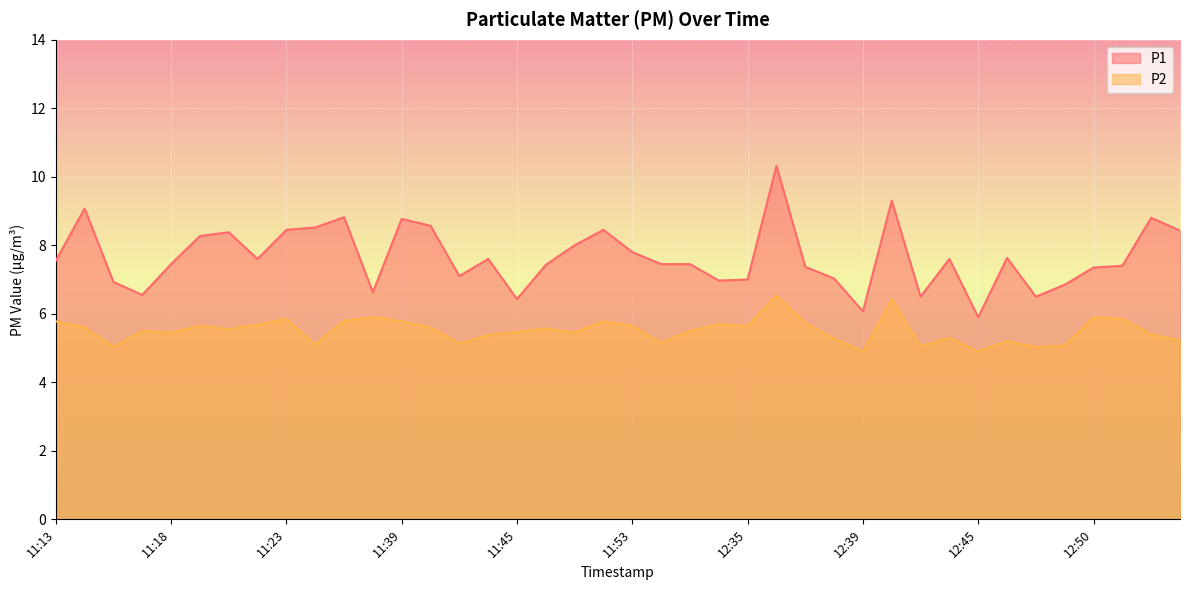

At how many categories does at least one series exceed 7?

29